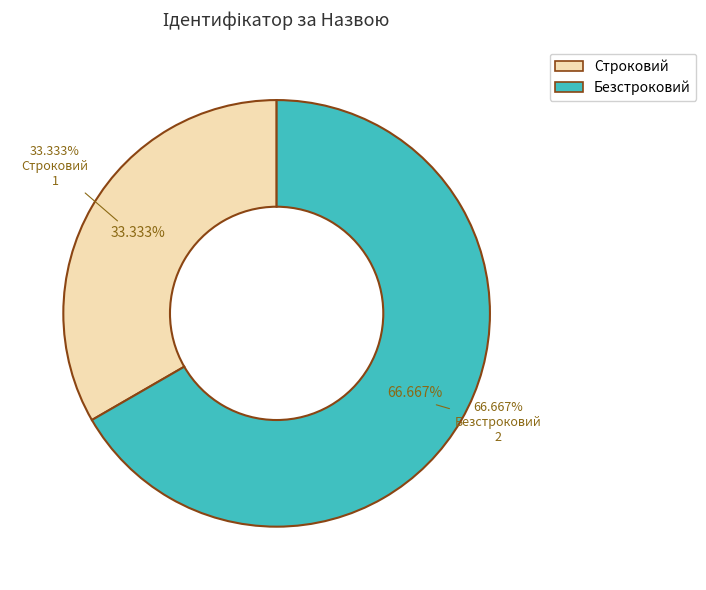

How many segments does this pie chart have?

2